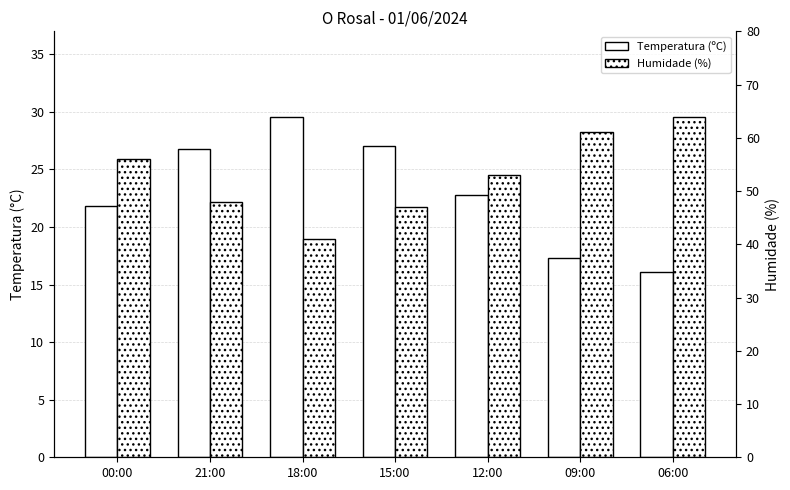

How many values in the Temperatura (ºC) series are below 22?

3